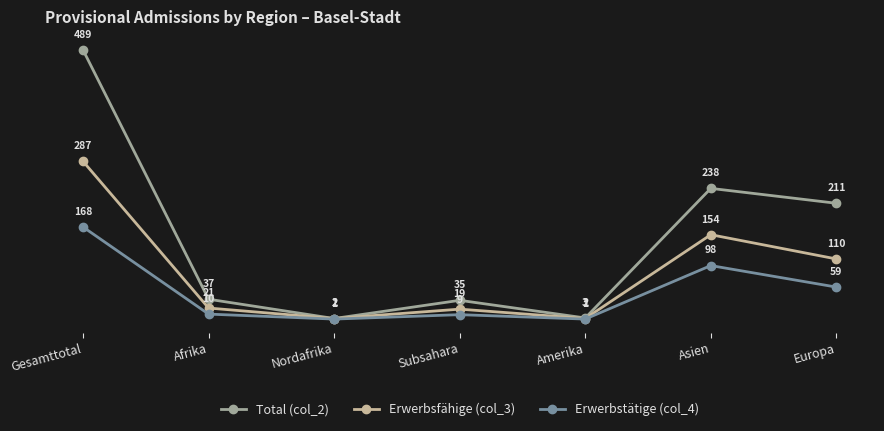

Read the Total (col_2) value at Europa.

211